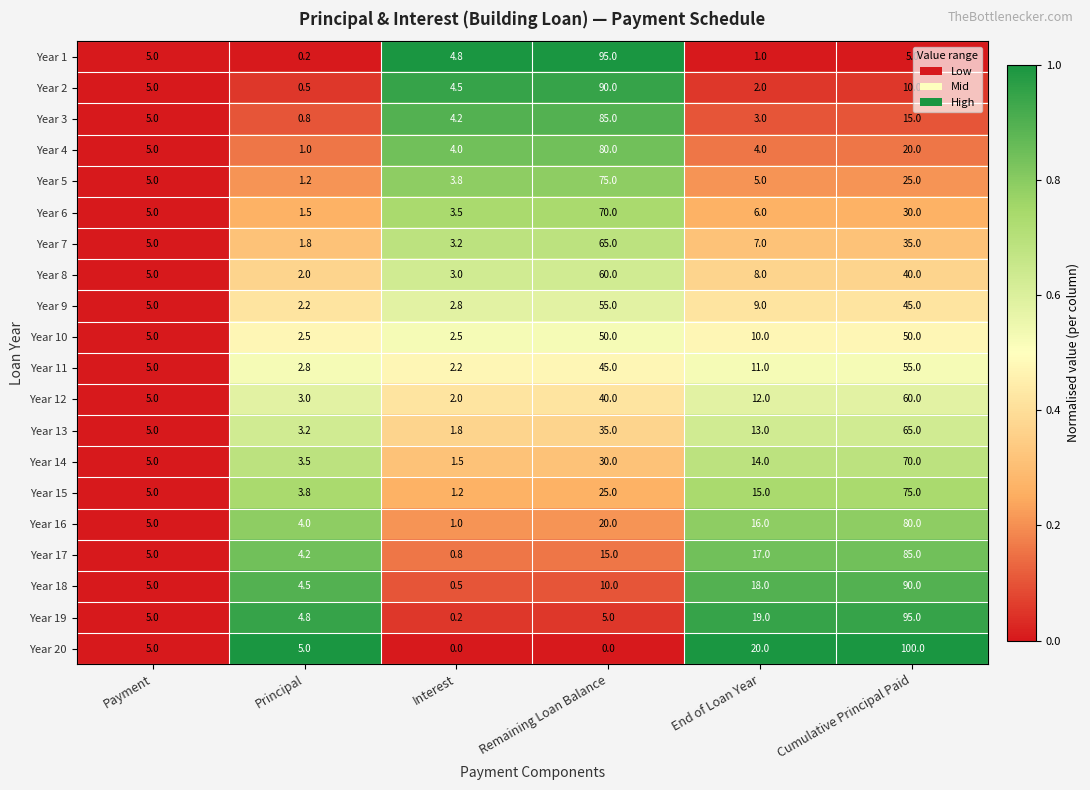

At how many categories does at least one series exceed 0?

6